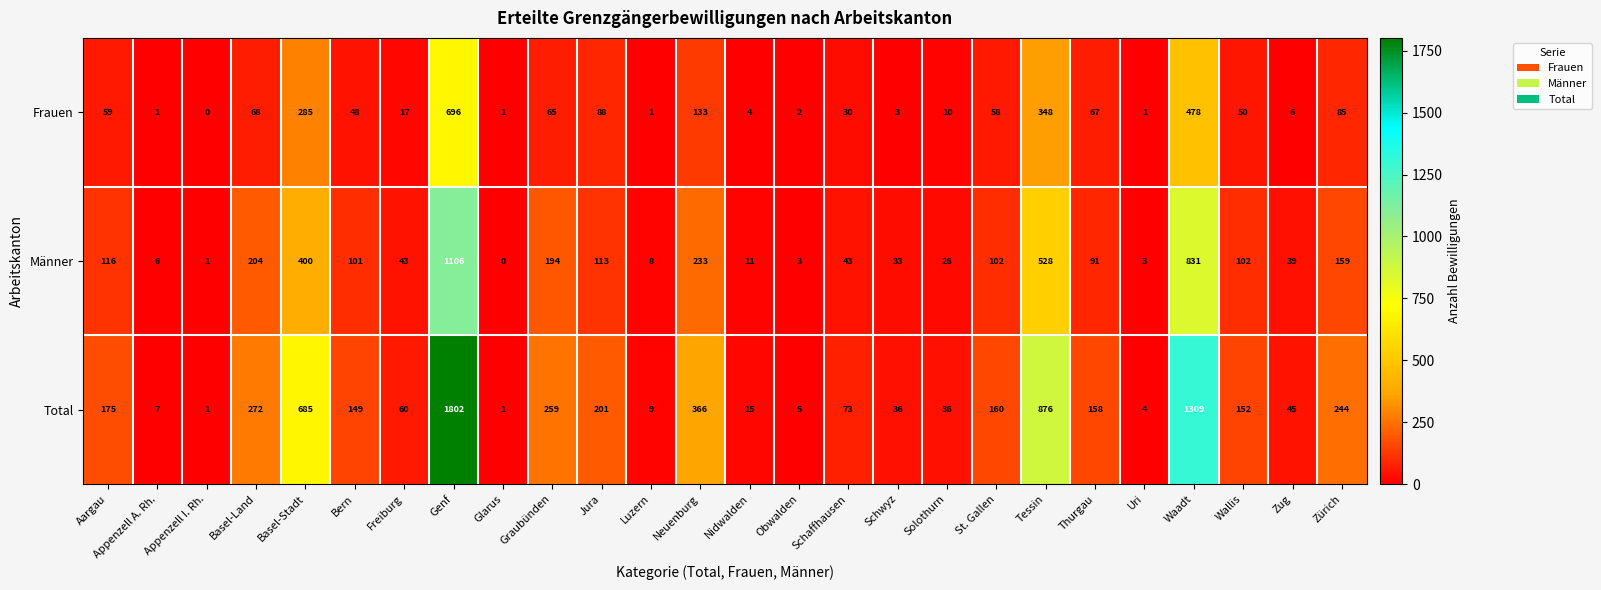

What is the average value of the Total series?

273